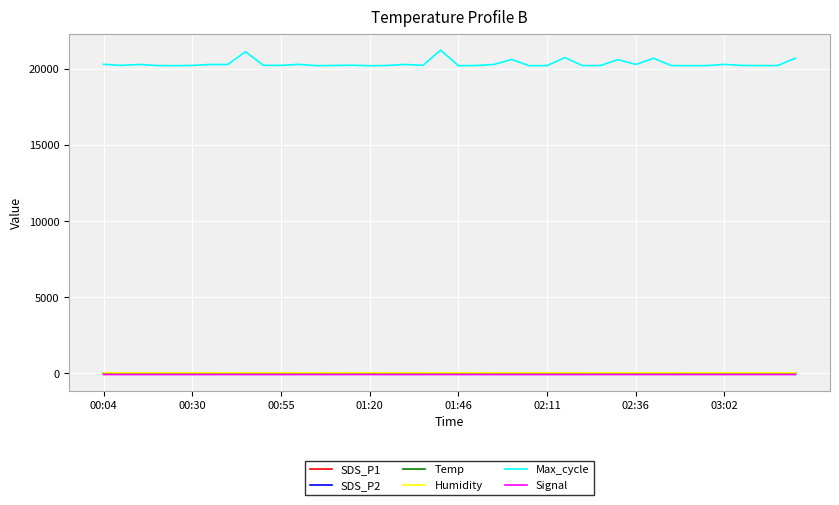

In Max_cycle, how many points are lower than both neighbors (excluding endpoints)?

13